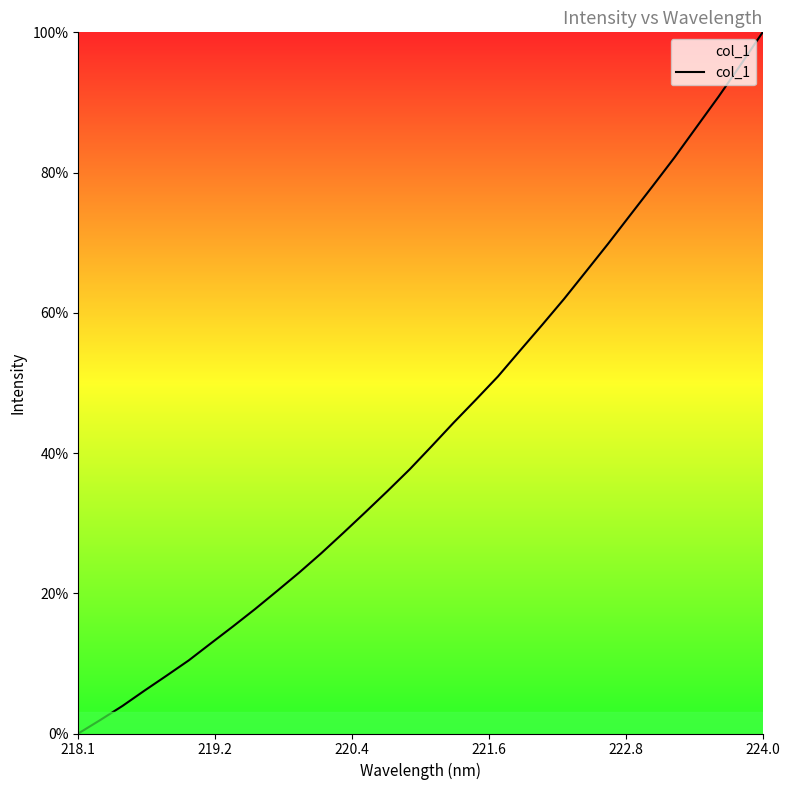

What is the maximum value shown in the chart?

100.0